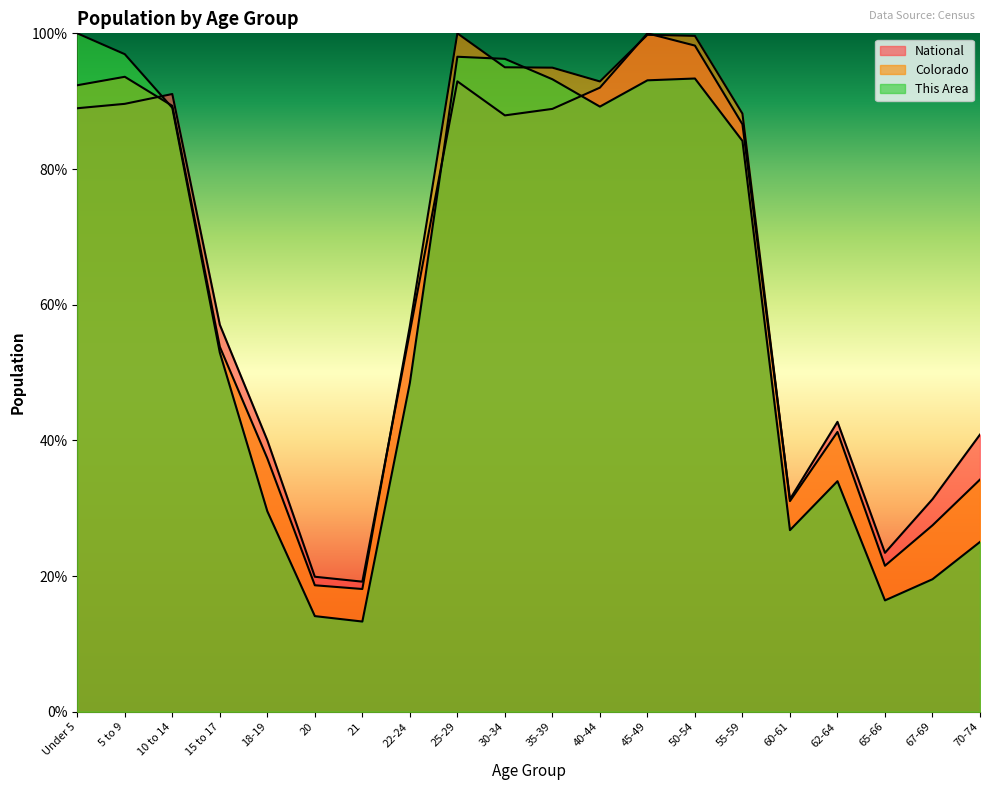

What is the difference between the second highest and second lowest values in the National series?

78.3